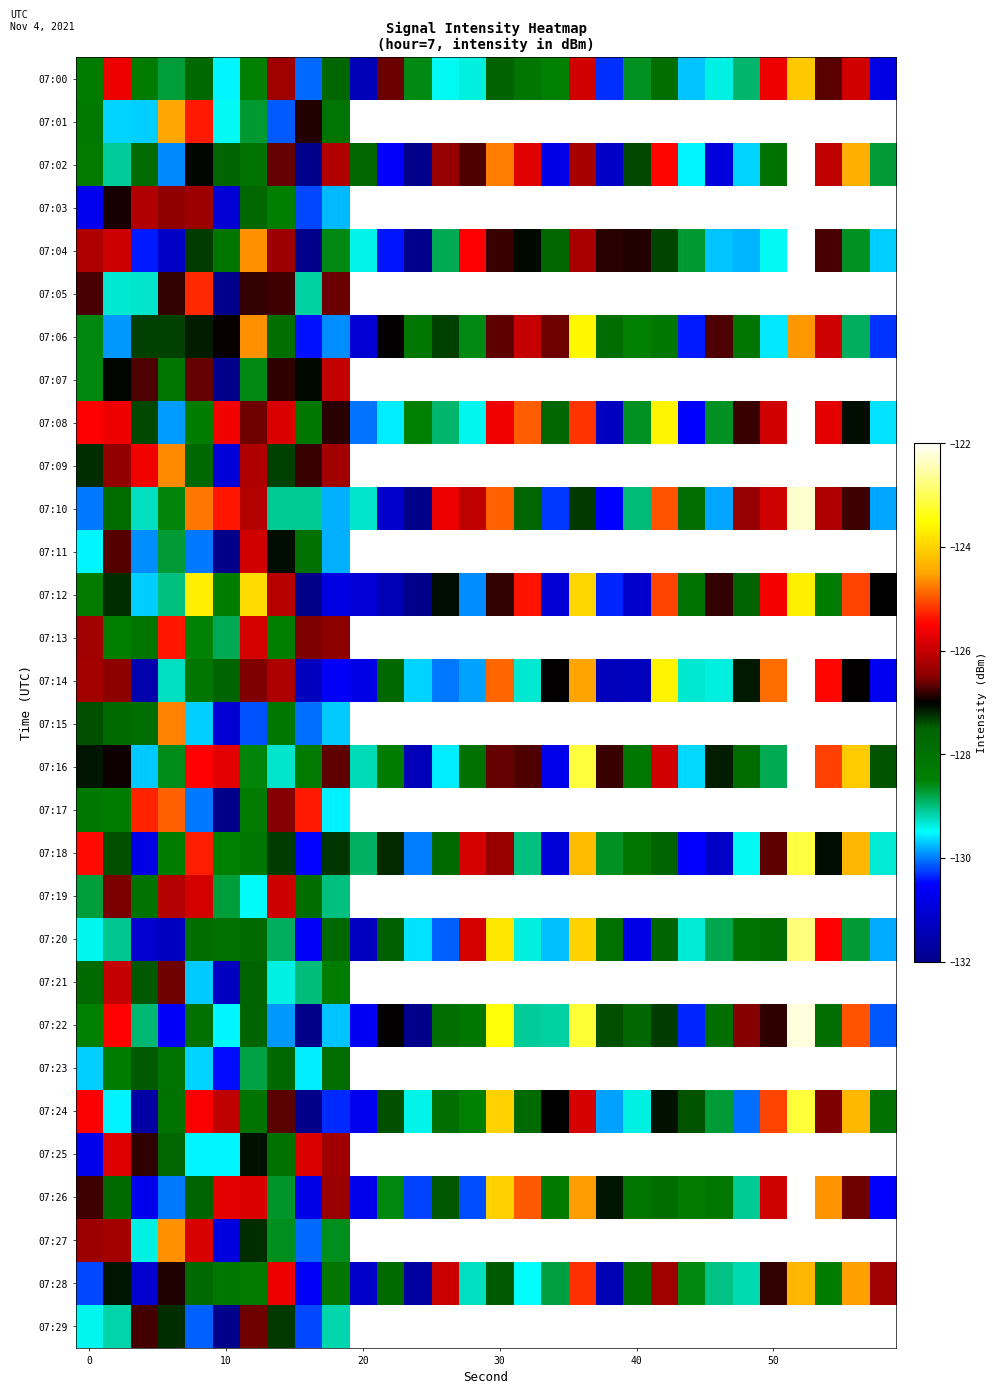

How many distinct data groups are displayed?

30